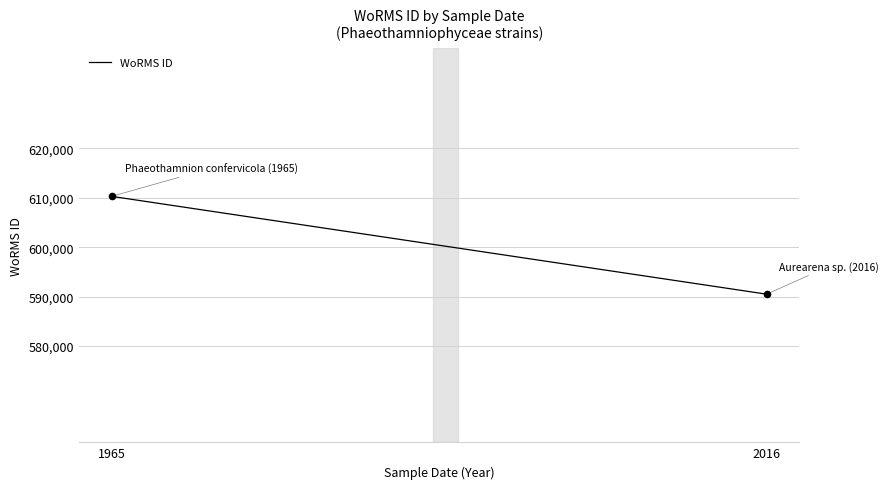

What is the range of X values (max minus min)?

51